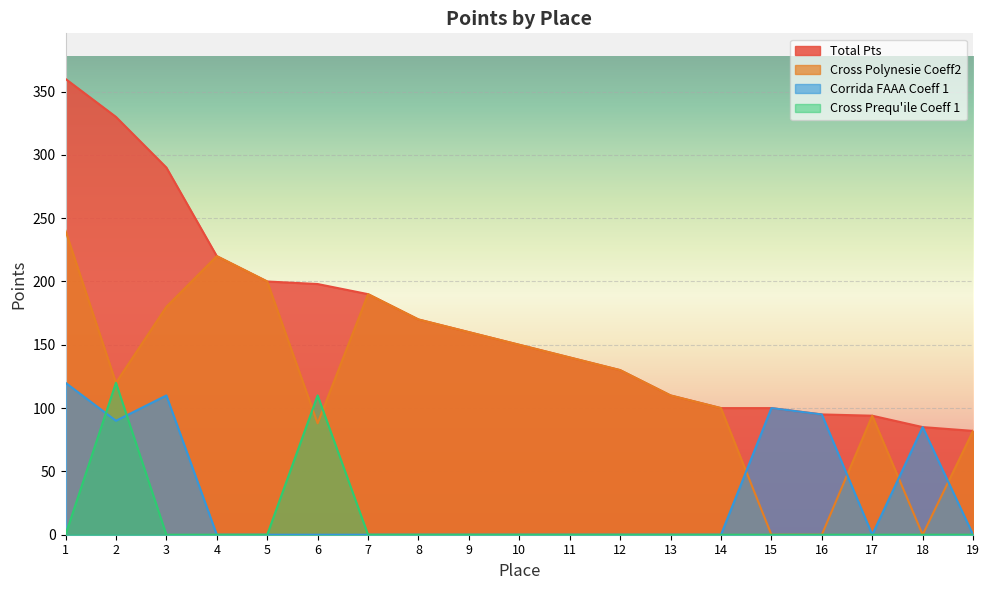

How many data points in Cross Prequ'ile Coeff 1 are above 0?

2